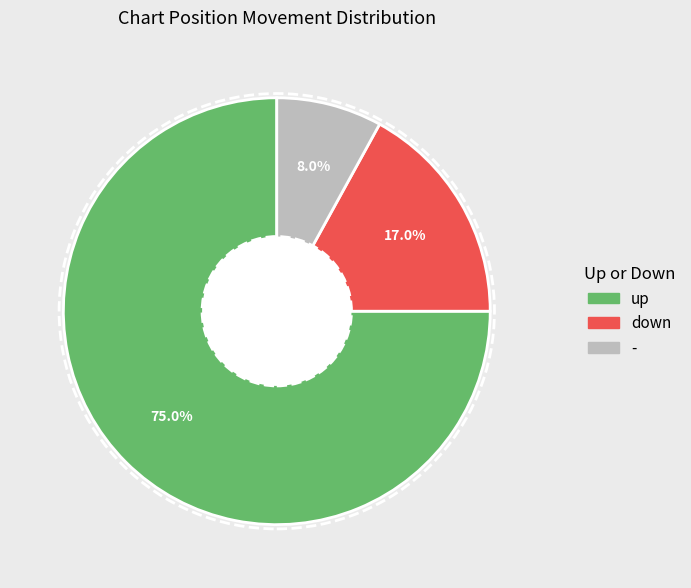

Which slice is the smallest?

-